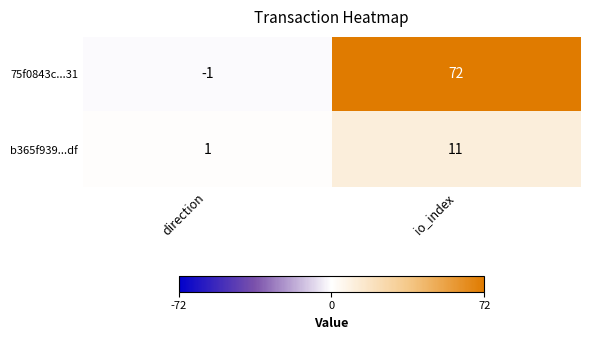

Which series has the largest total across all categories?

75f0843c...31